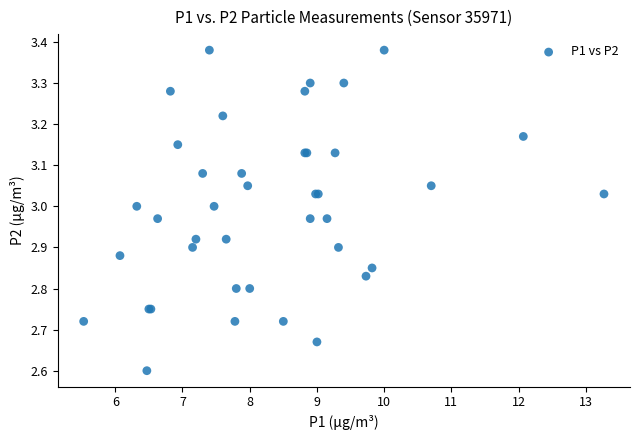

What Y value in the scatter plot is closest to 2?

2.6